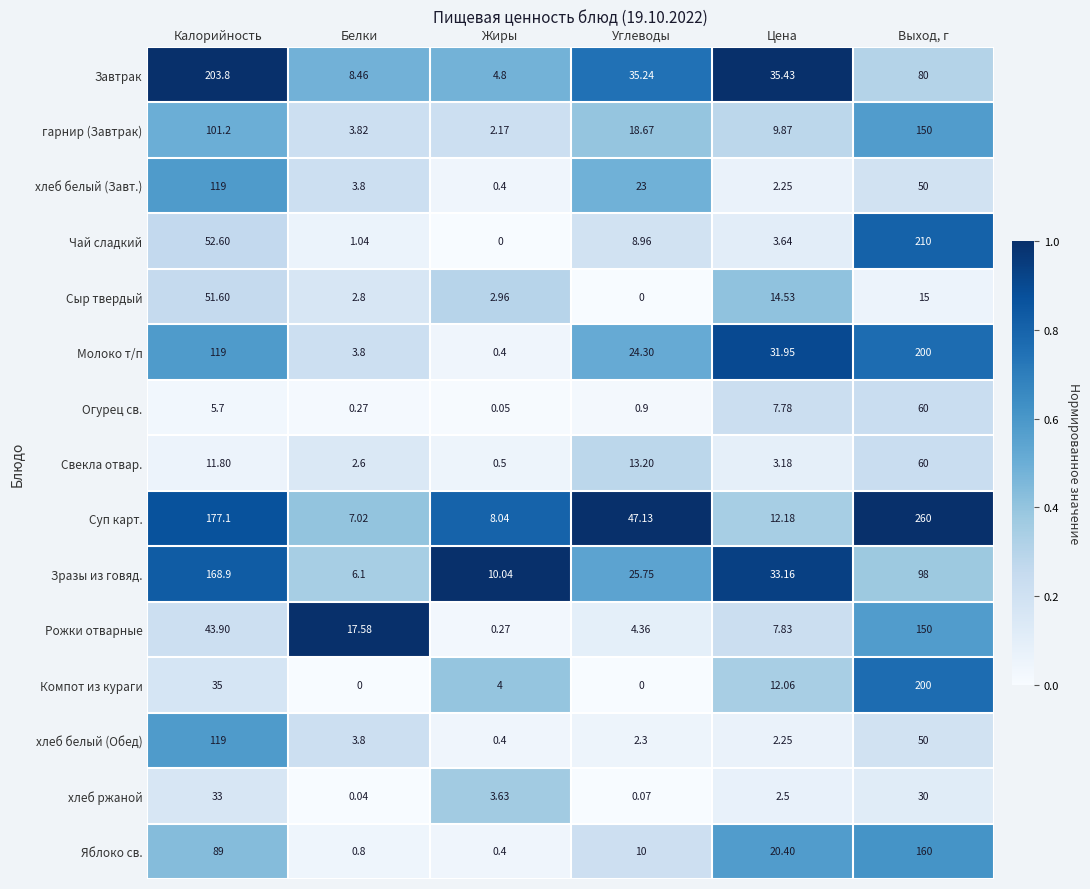

Which series has the largest total across all categories?

Суп карт.